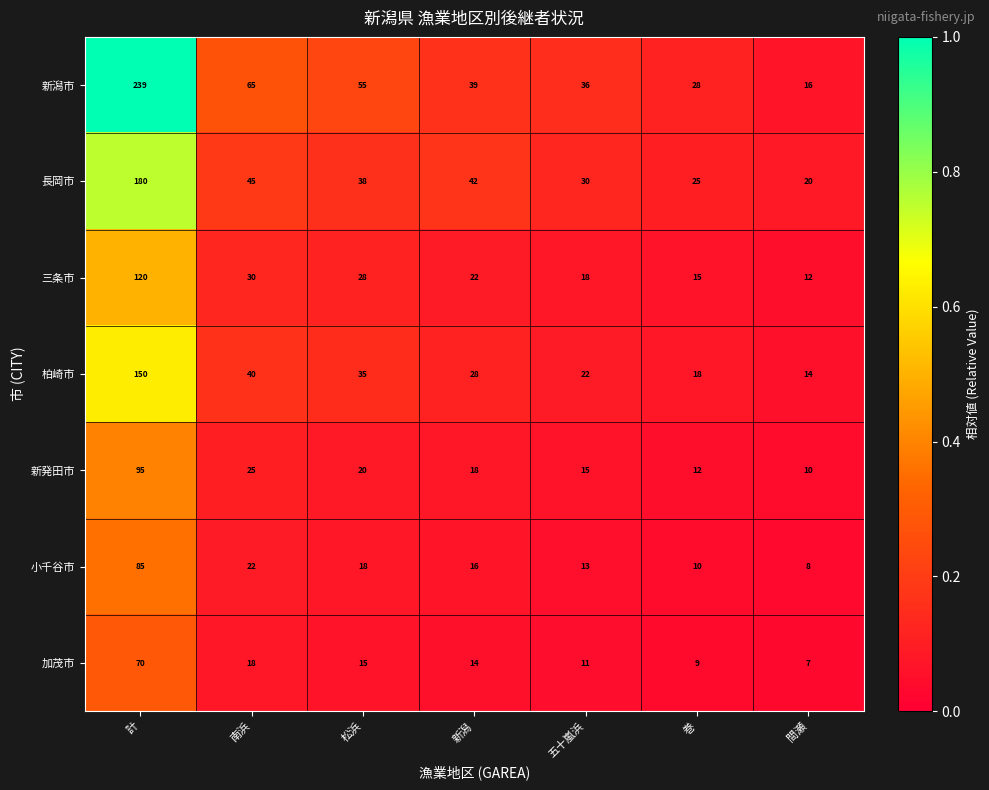

The value of 柏崎市 at 間瀬 is 14. True or false?

True